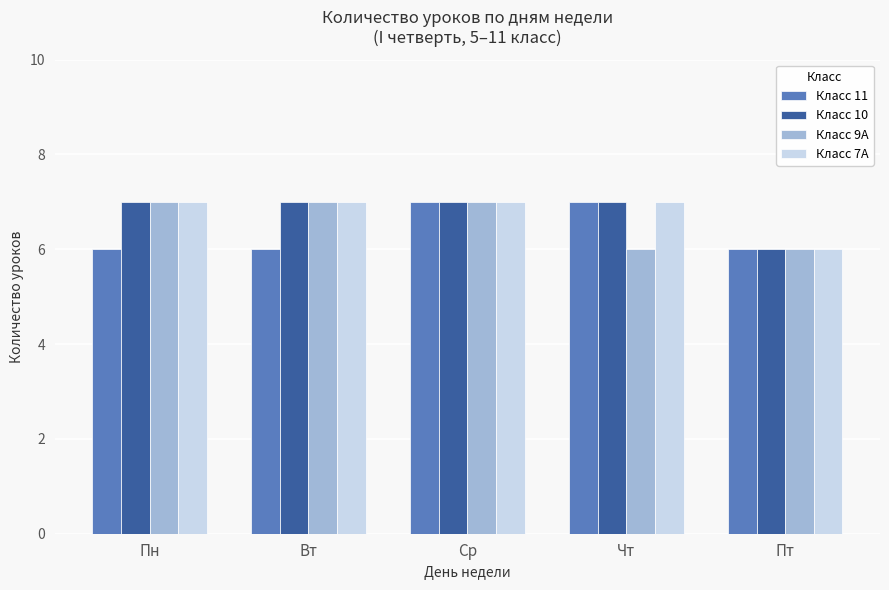

What are all the series names shown in the legend?

Класс 11, Класс 10, Класс 9А, Класс 7А